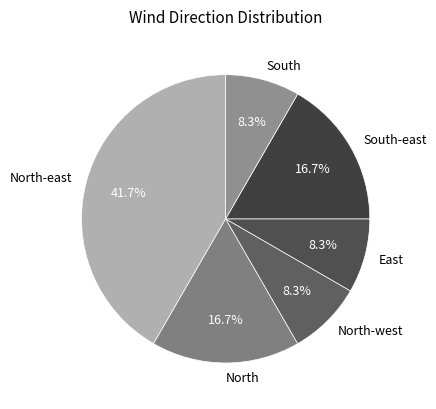

Is the sum of North-east and North greater than half?

Yes